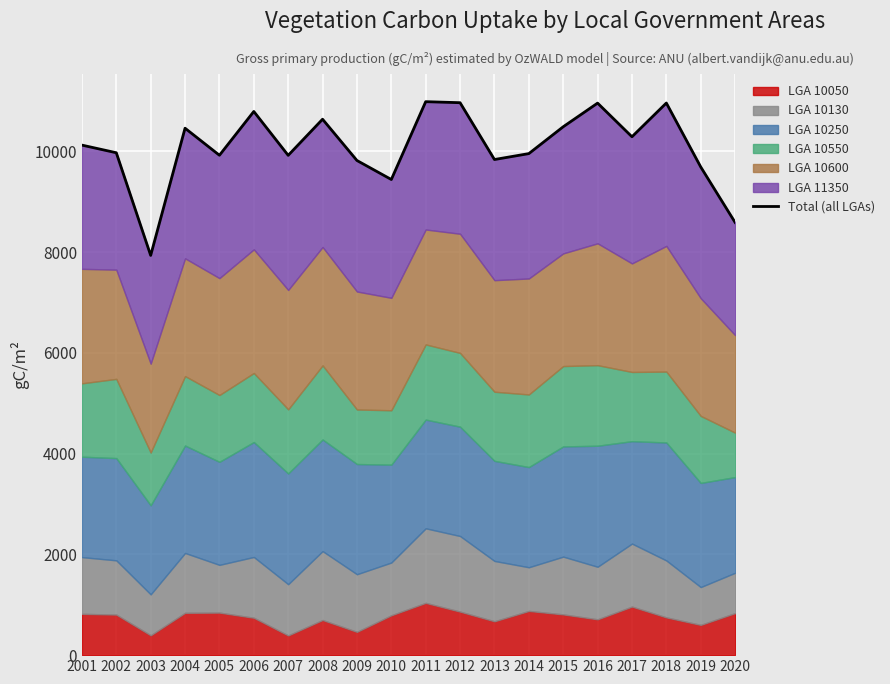

At which category does the data reach its first local peak?

2004